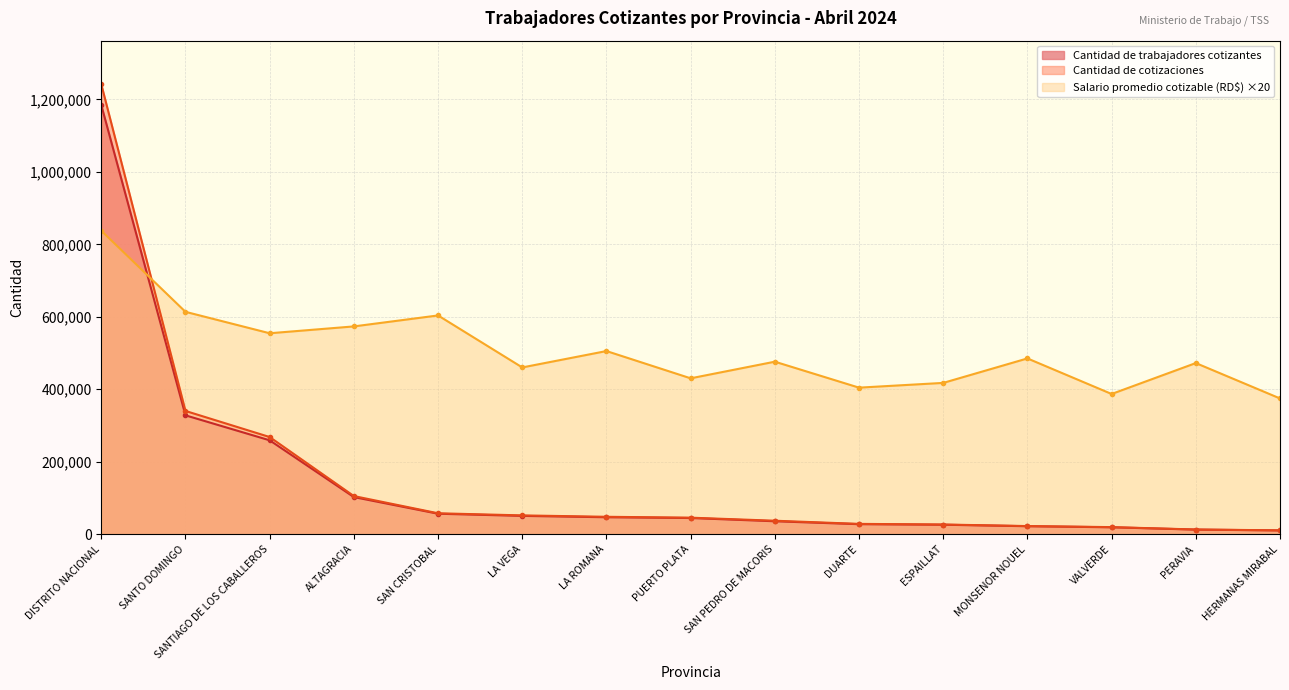

True or false: Cantidad de cotizaciones has a value of 126874.6 at SANTO DOMINGO.

False